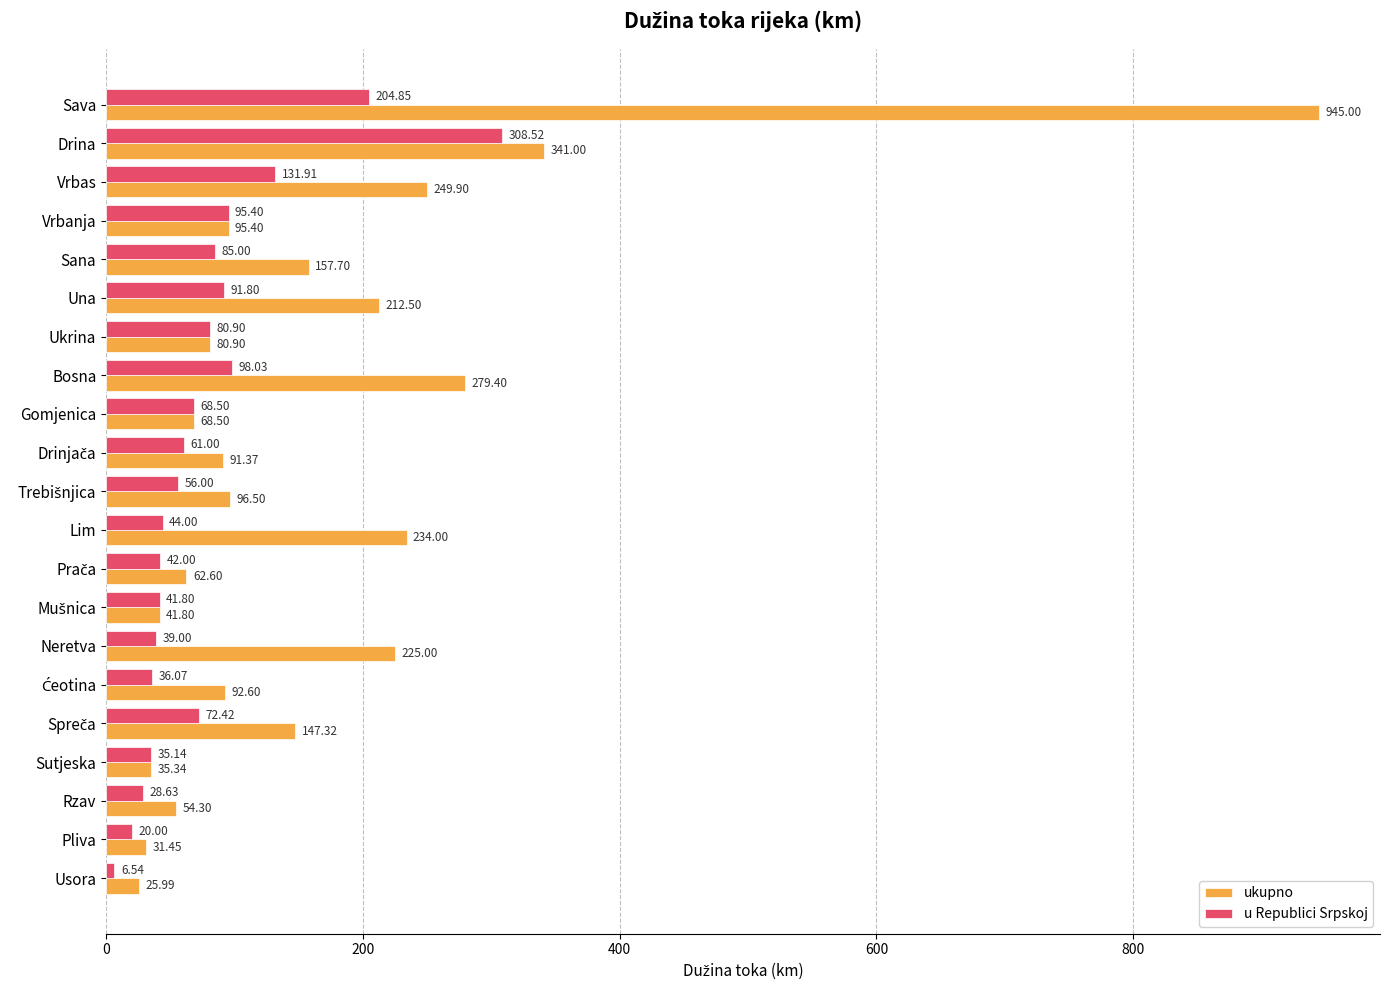

Count the number of categories in the chart.

21